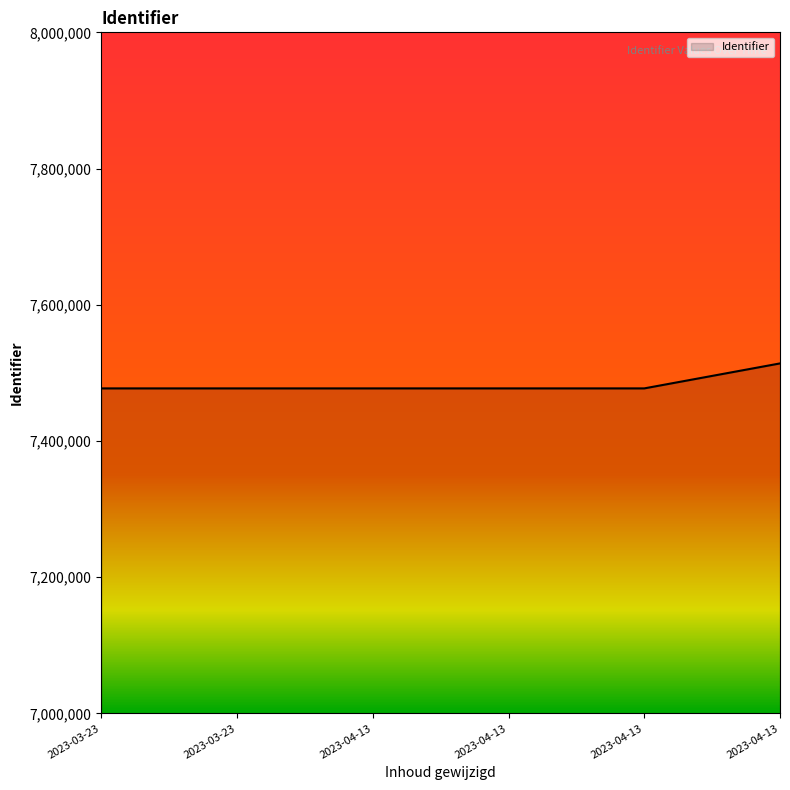

What is the difference between the maximum and minimum values?

36670